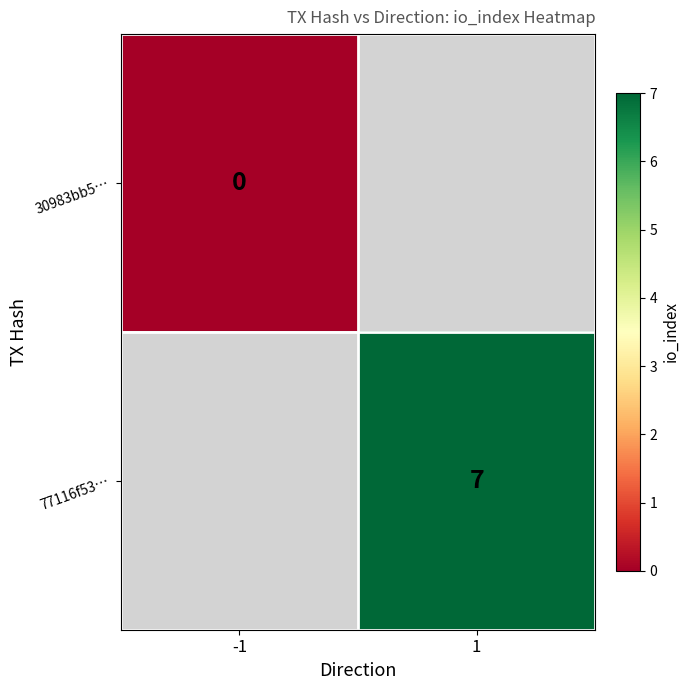

Count the number of categories in the chart.

2